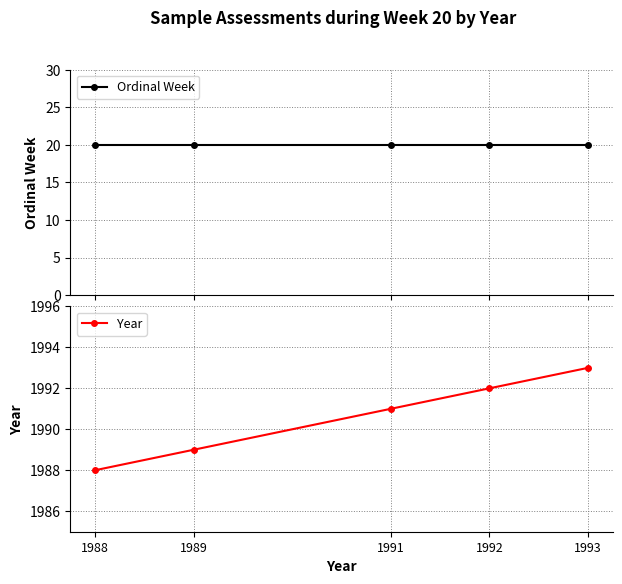

What is the minimum value for Year?

1988